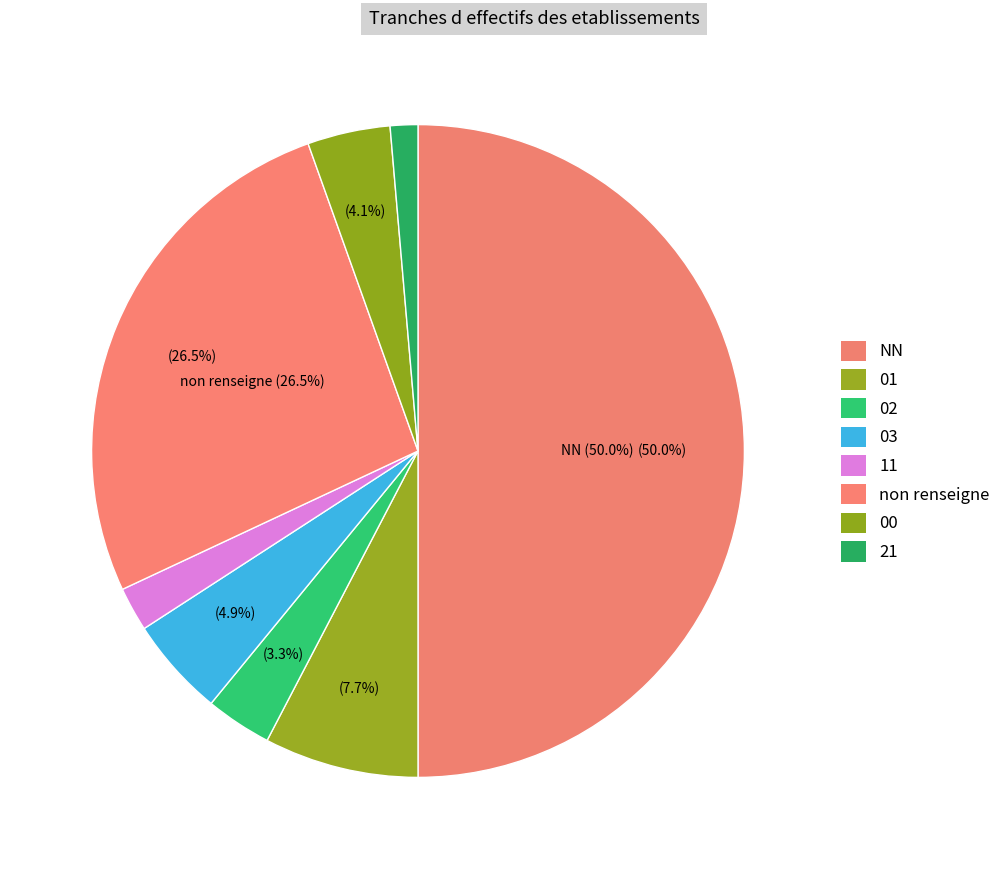

How many slices are in this pie chart?

8